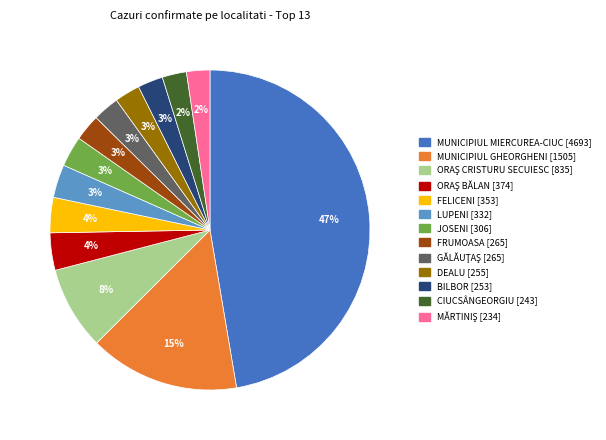

To the nearest percent, what is the average slice percentage?

8%